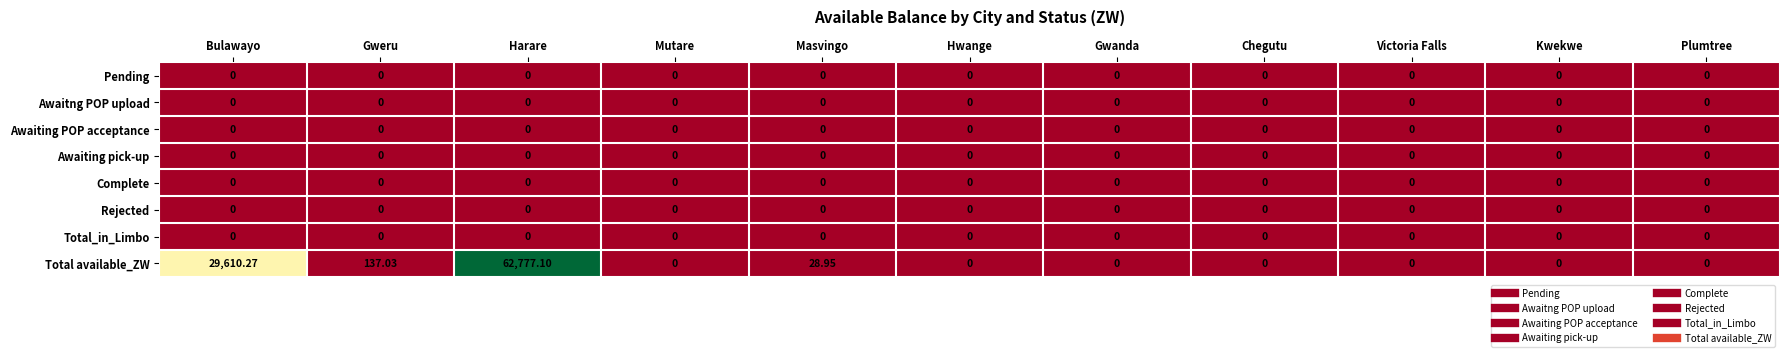

Which series has the largest range (max minus min)?

Total available_ZW